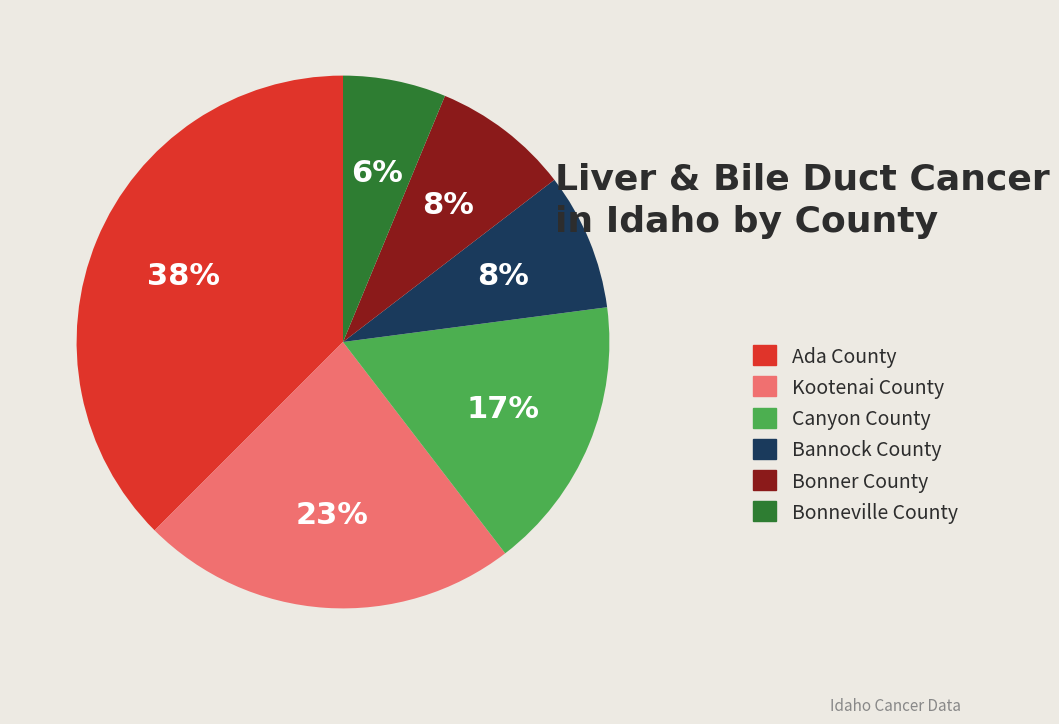

Is there a majority slice in this chart?

No